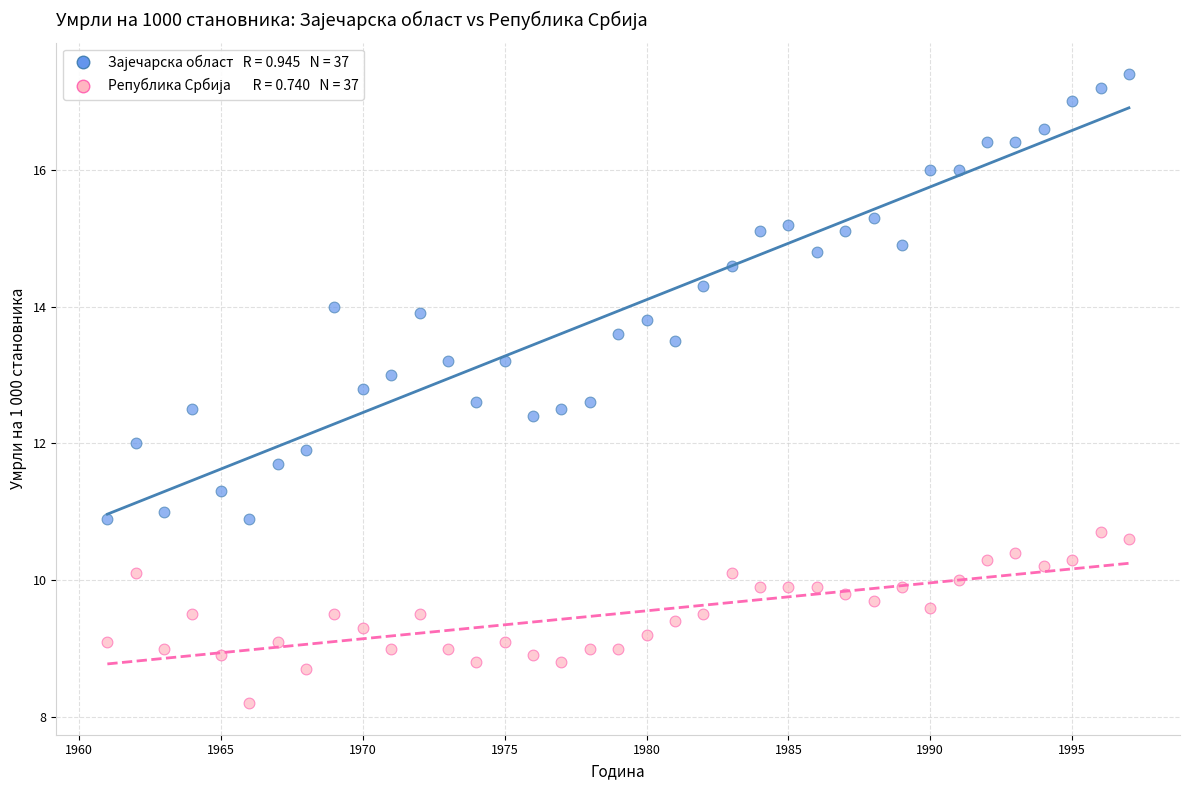

Across all data points, what is the range of X values (max minus min)?

36.0